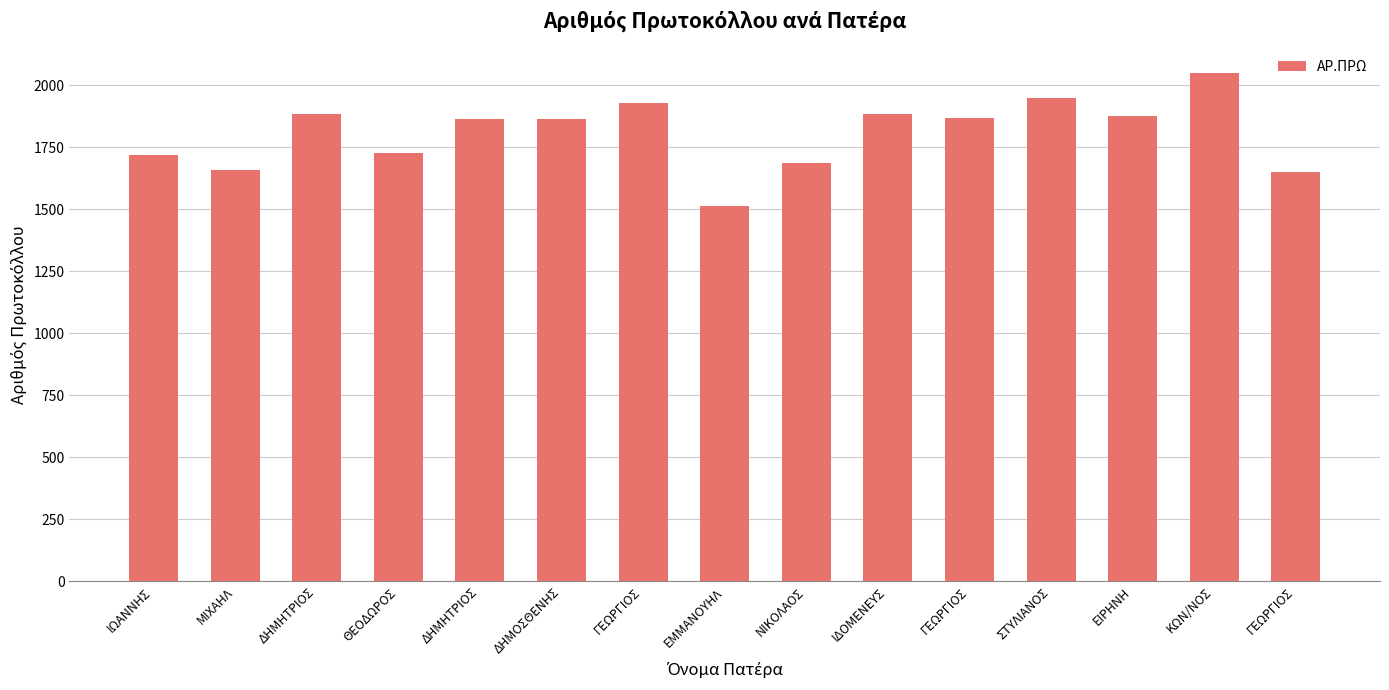

Which label corresponds to the largest value in the chart?

ΚΩΝ/ΝΟΣ